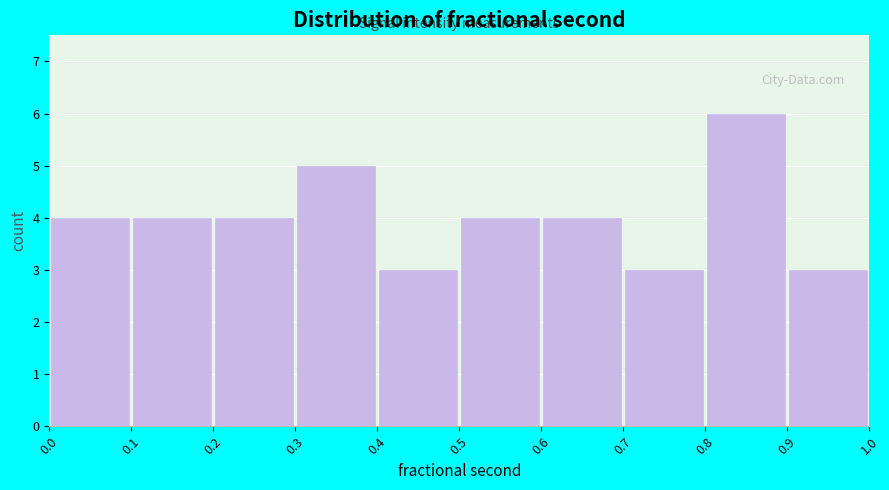

How tall is the bar that spans 0.1 to 0.2 on the x-axis? The values are not printed on the chart, so give them approximately, as read against the axis.

4